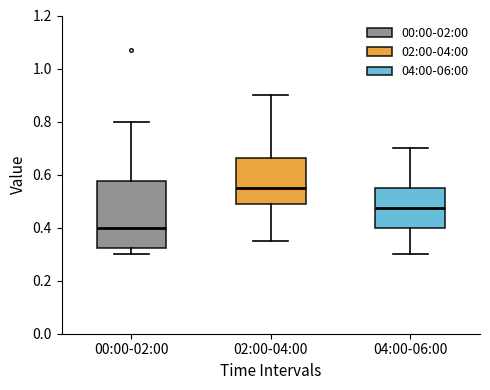

Comparing the boxes themselves (not the whiskers), which one is the tallest?

00:00-02:00